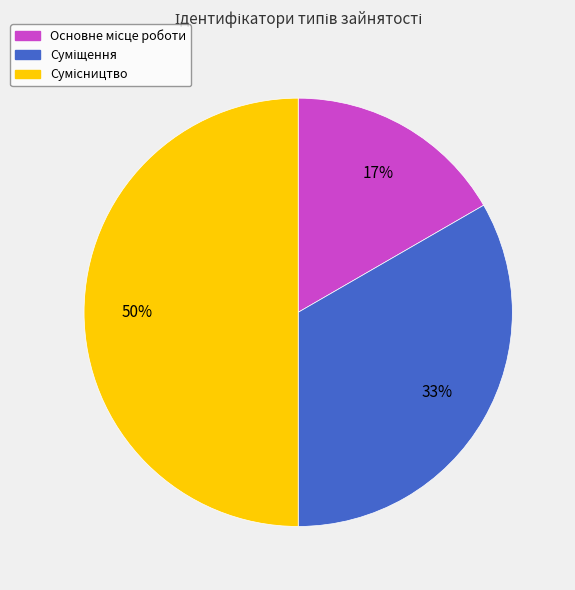

How many slices are in this pie chart?

3